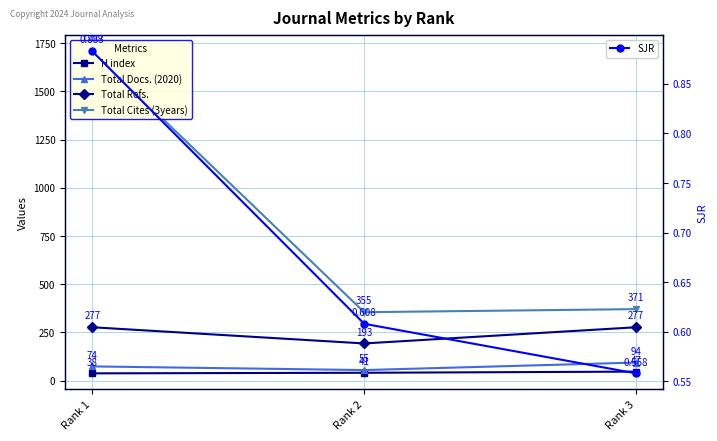

What is the difference between the Total Cites (3years) values at Rank 2 and Rank 3?

16.0